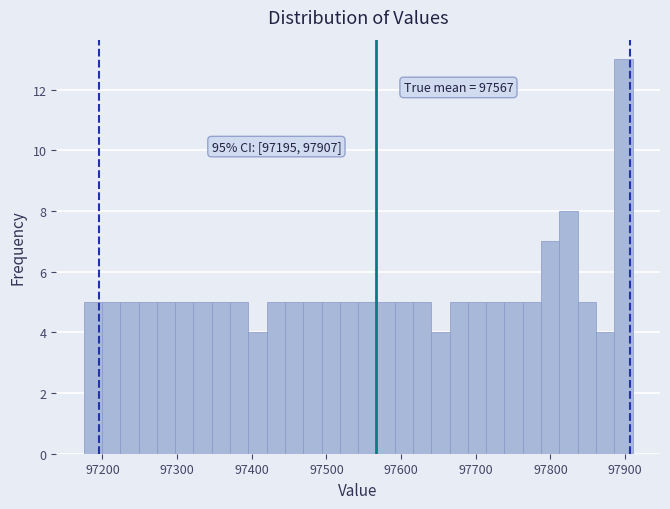

Around what value on the x-axis is the tallest bar? Give the approximate position of its centre, as read against the axis.

97900